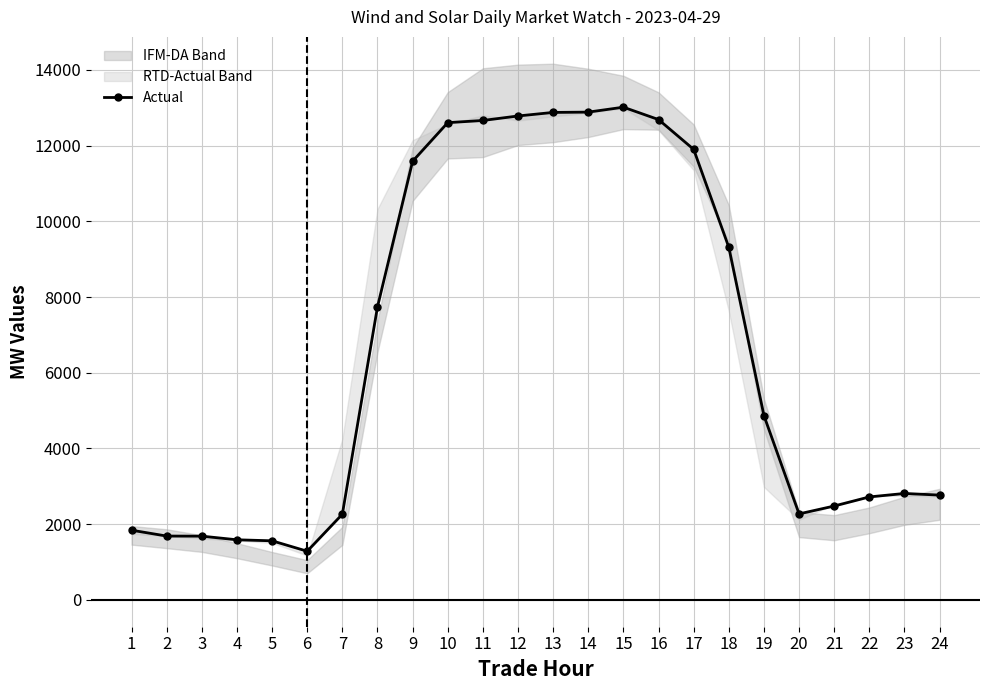

True or false: the data shows 5699.4 at 18.

False